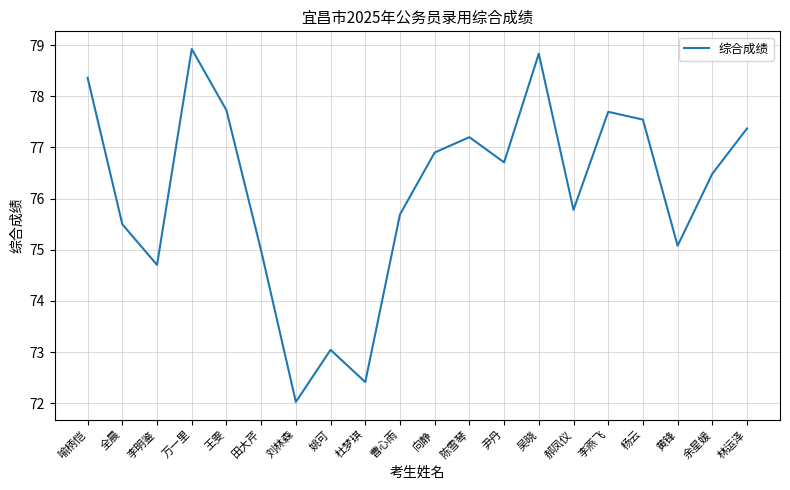

What is the sum of all values?

1523.0